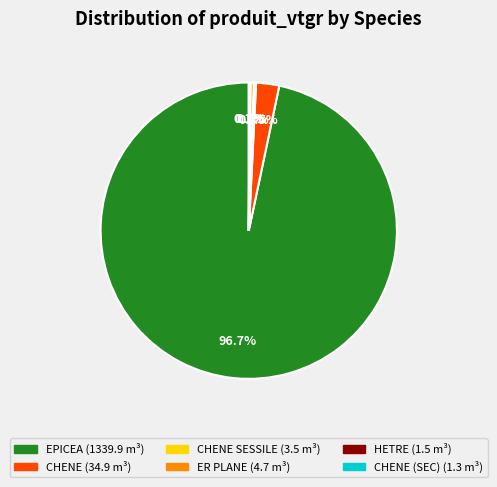

Is there a majority slice in this chart?

Yes